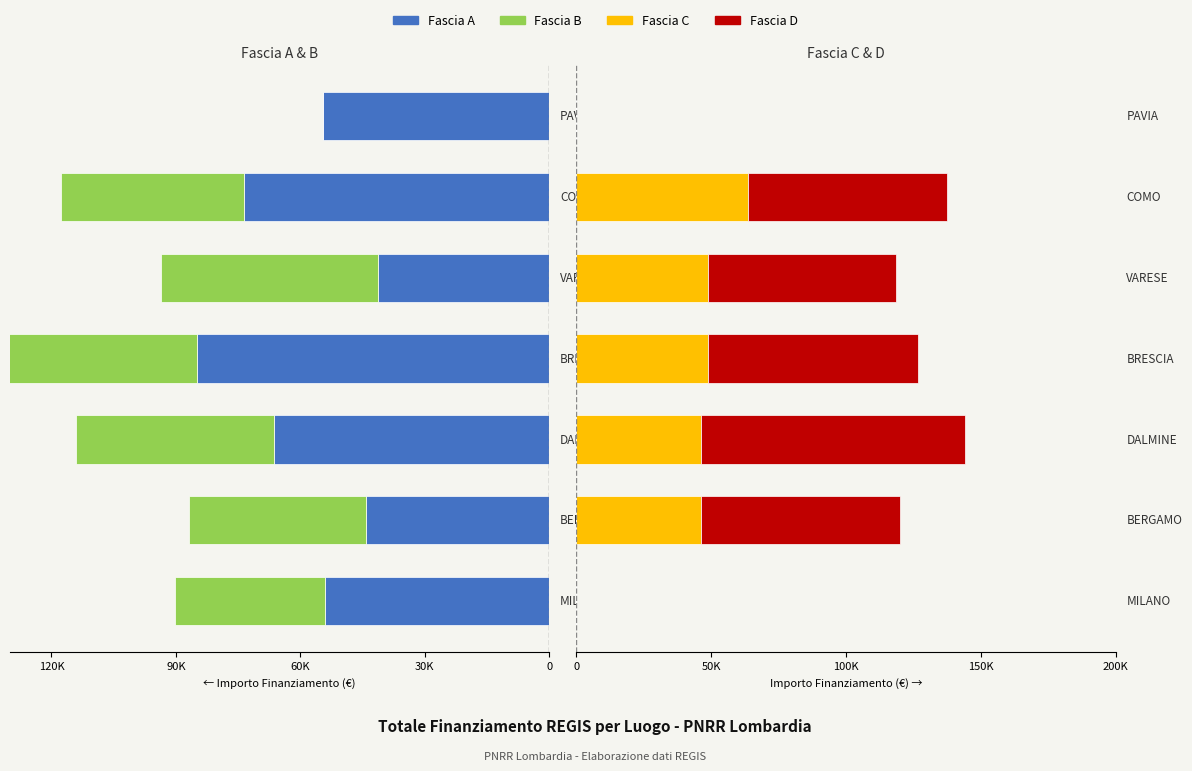

What is the average value of the Fascia D series?

56191.3